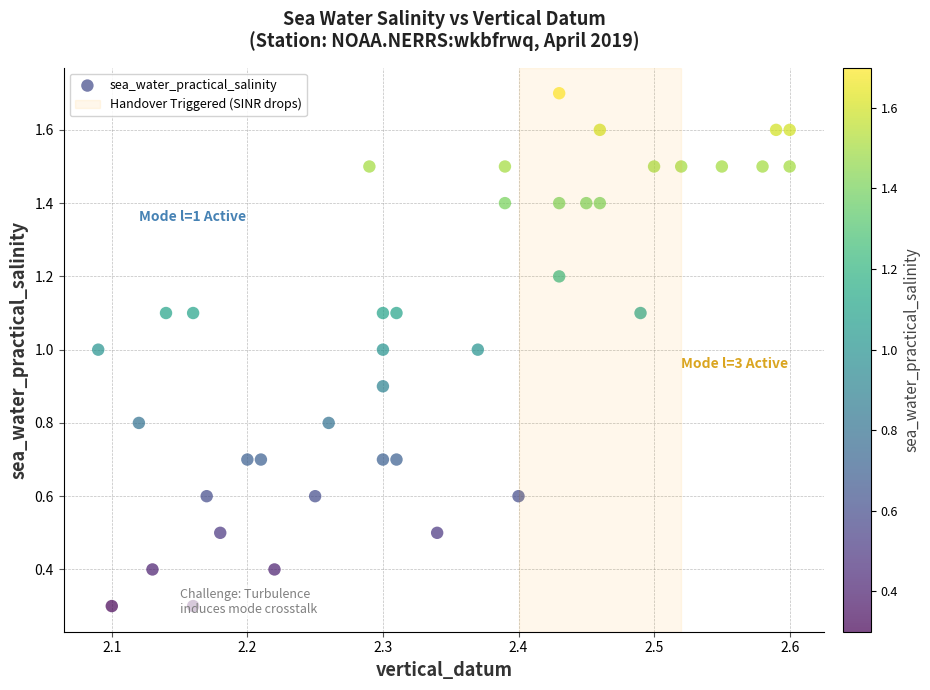

What is the range of Y values (max minus min)?

1.4